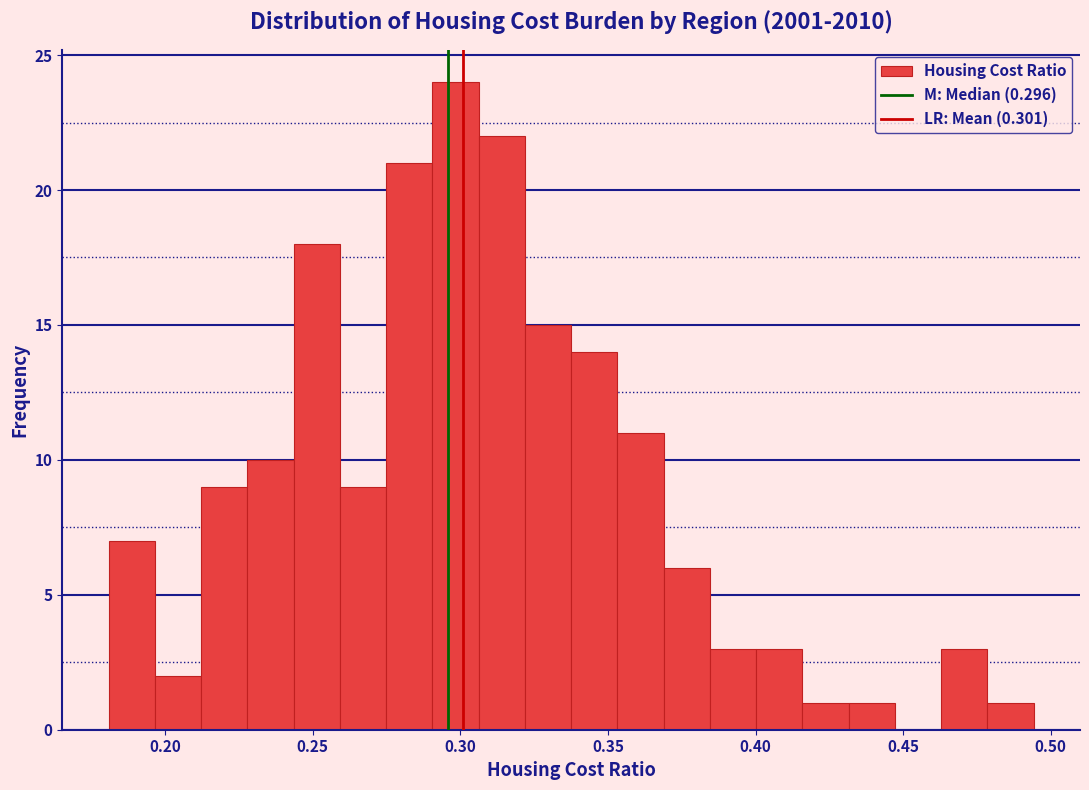

Read against the x-axis, roughly where is the centre of the tallest bar?

0.300